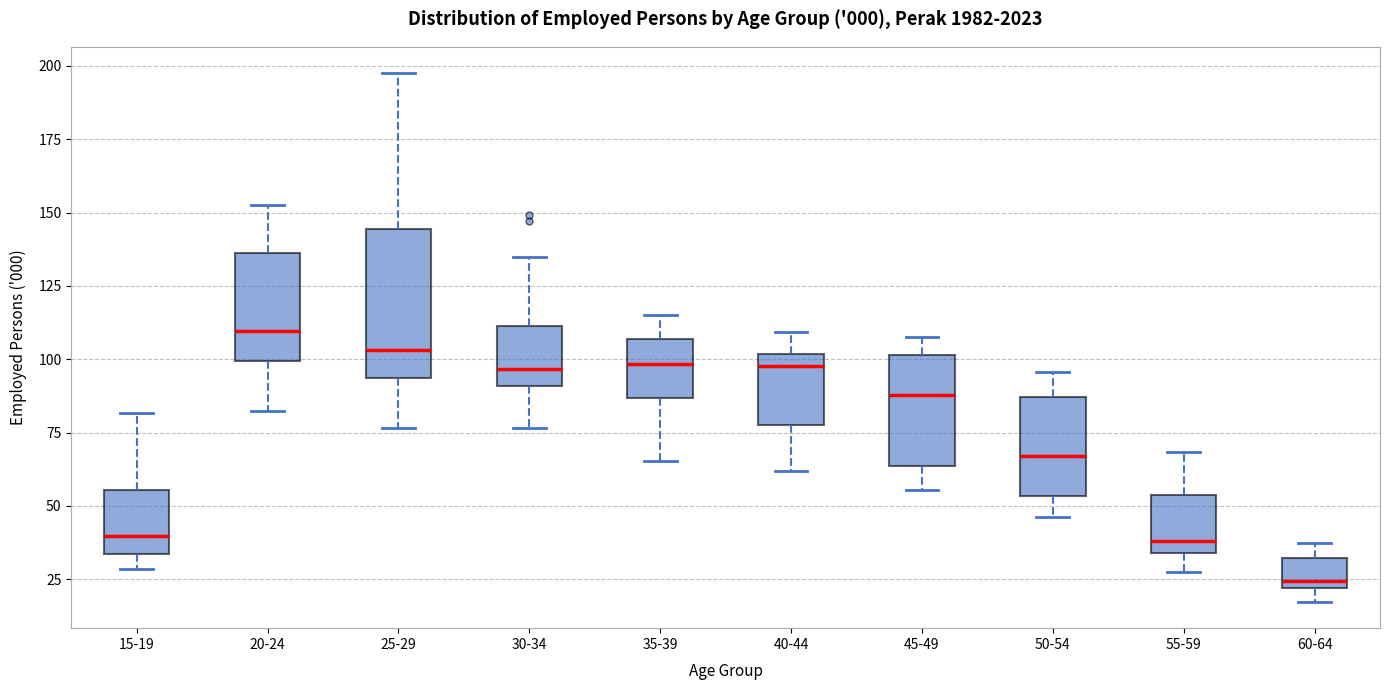

Which box has the highest median line?

20-24